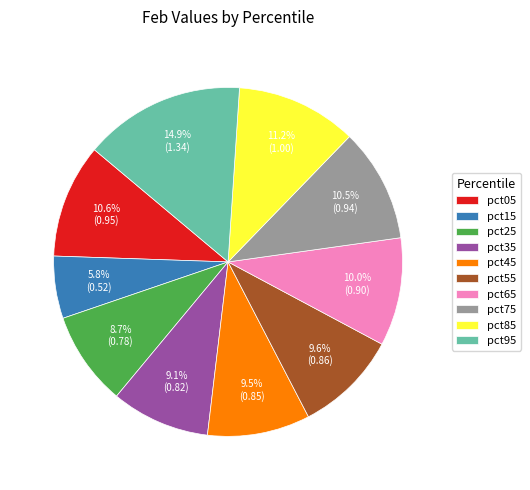

What percentage is NOT represented by pct65?

90.0%